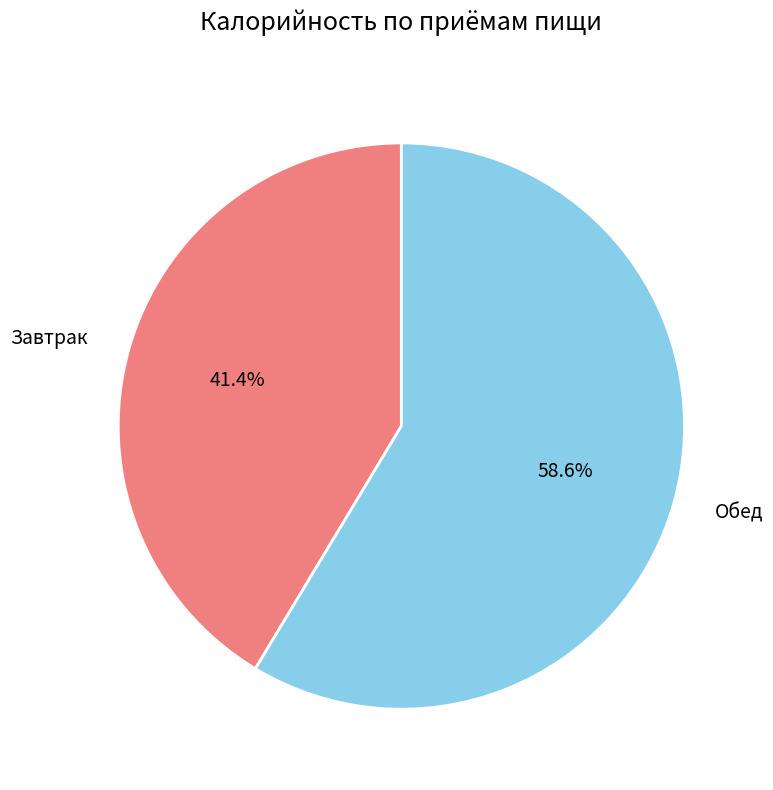

To the nearest percent, what portion does Завтрак represent?

41%